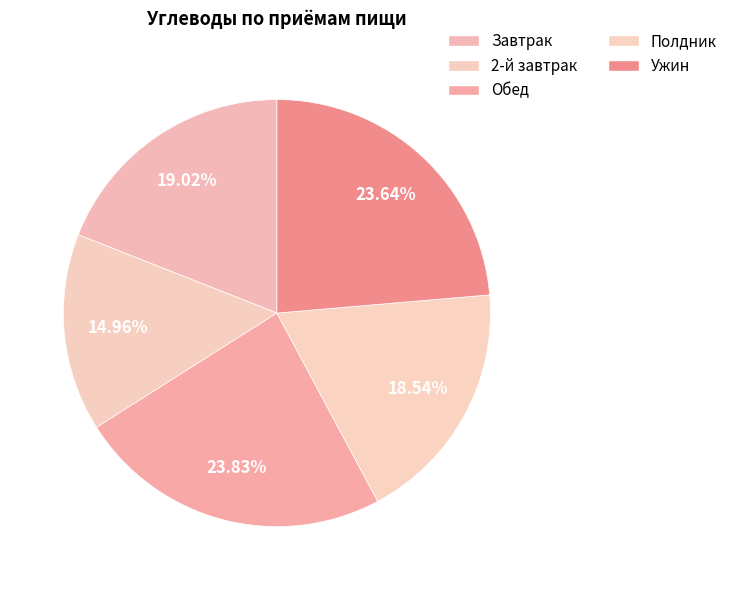

Count the number of slices in the pie.

5